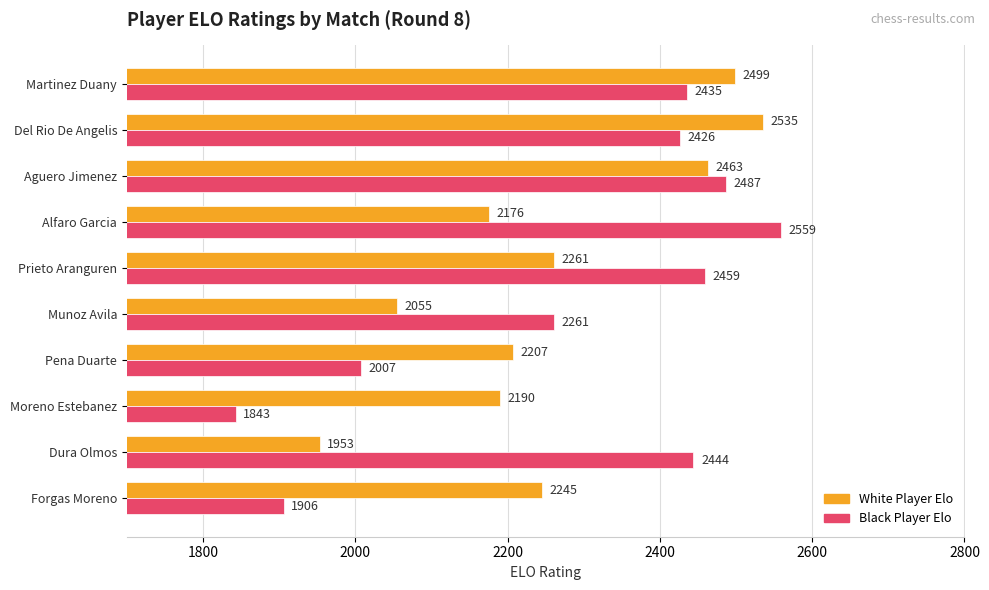

What is the spread (max minus min) of values at Munoz Avila?

206